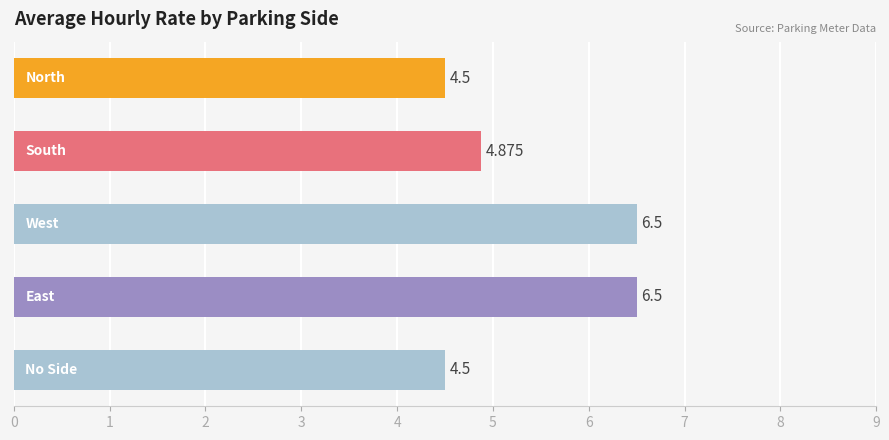

Does the chart contain stacked bars?

No